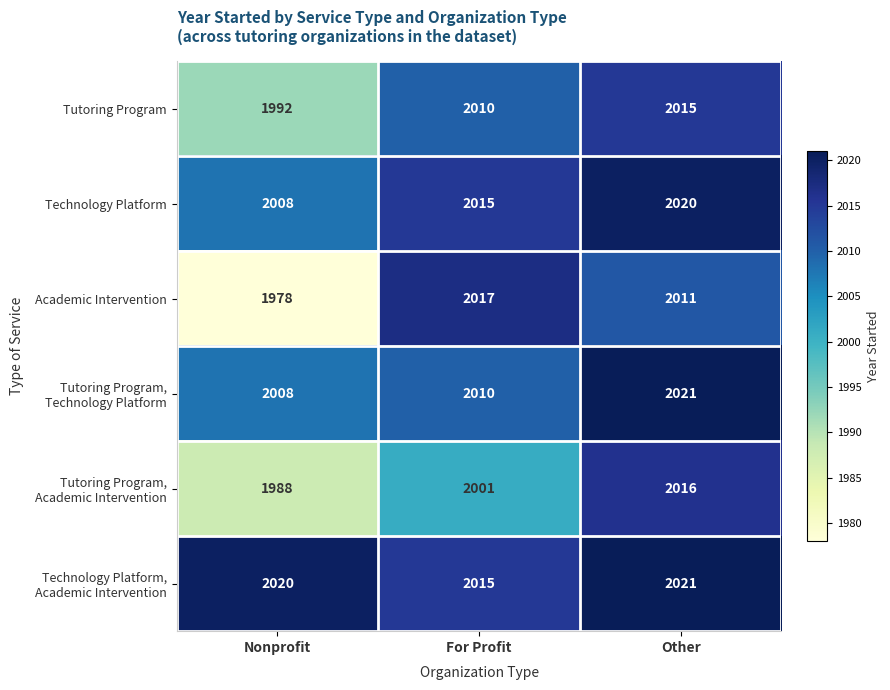

What is the sum of the Tutoring Program values at Nonprofit and Other?

4007